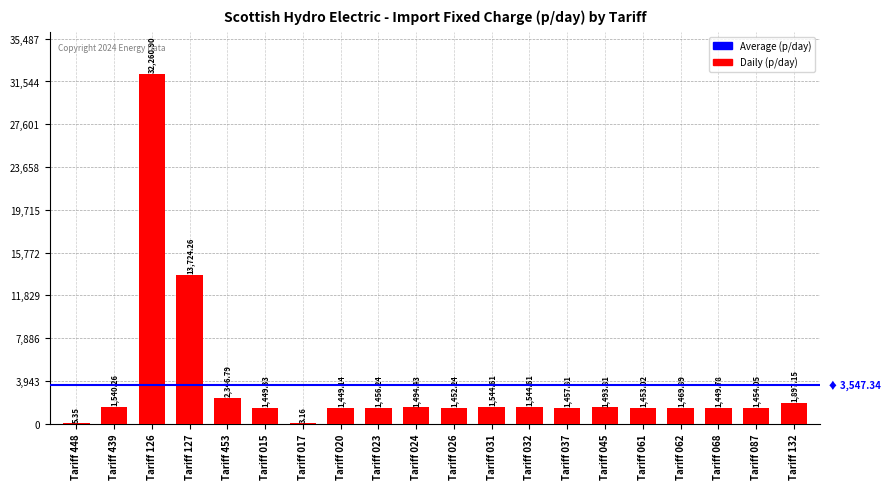

Count the number of values greater than 1469.

10